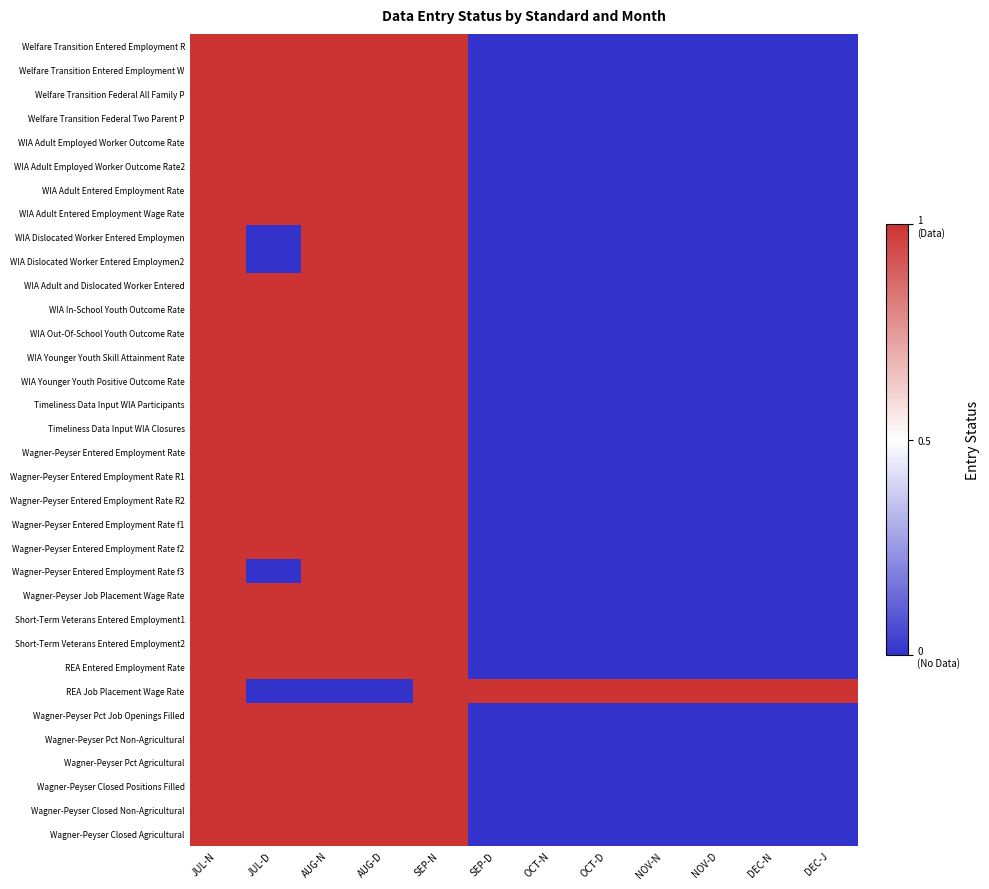

What is the total value across all series at JUL-N?

34